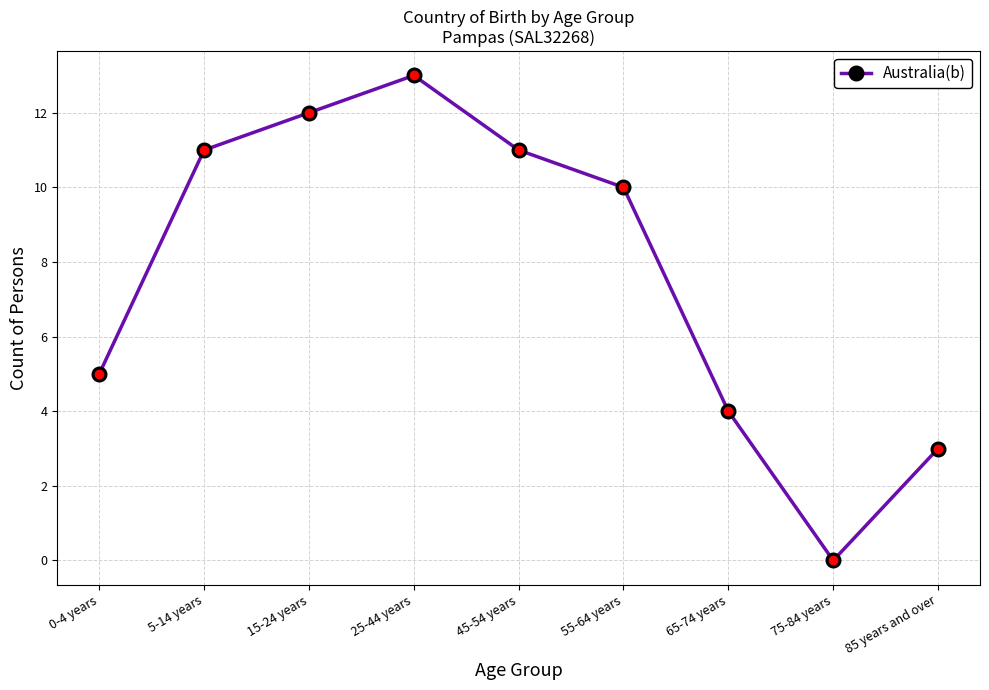

What is the difference between the maximum and minimum values?

13